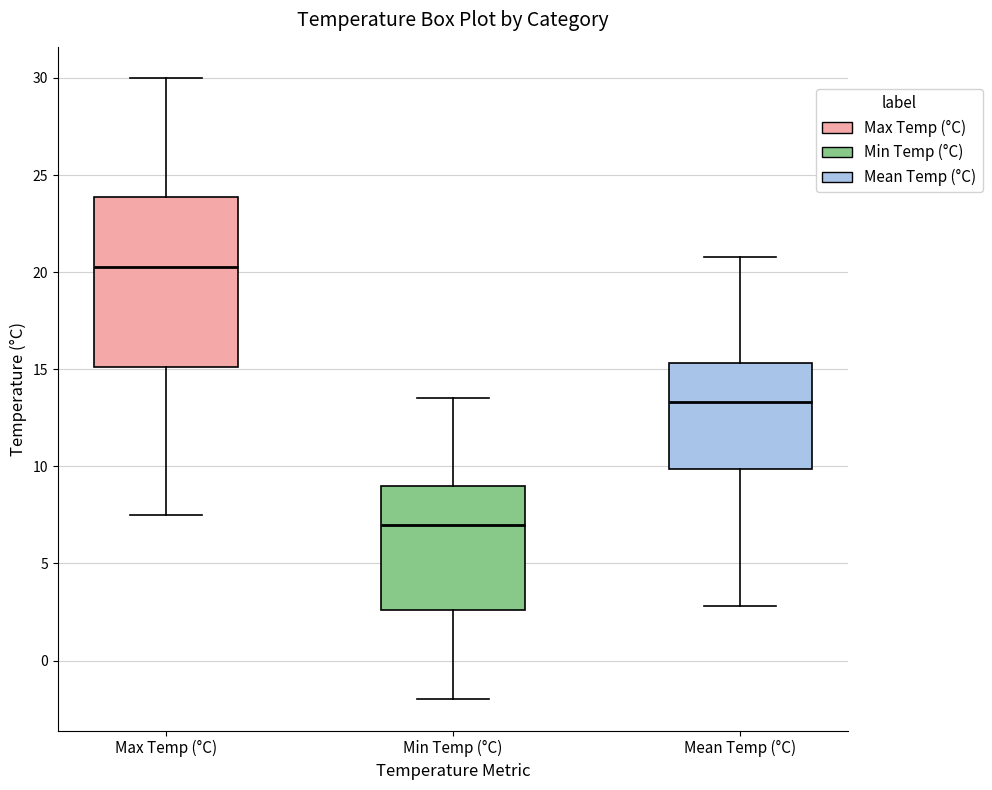

Which box's median line is the highest?

Max Temp (°C)